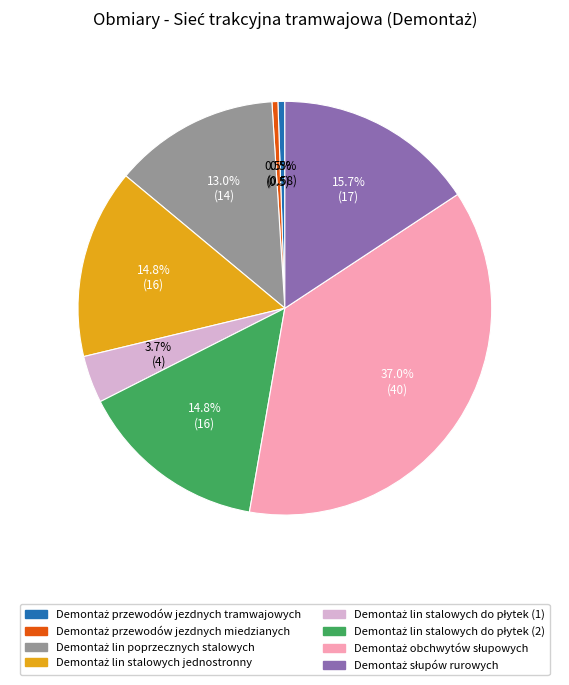

Is there a majority slice in this chart?

No